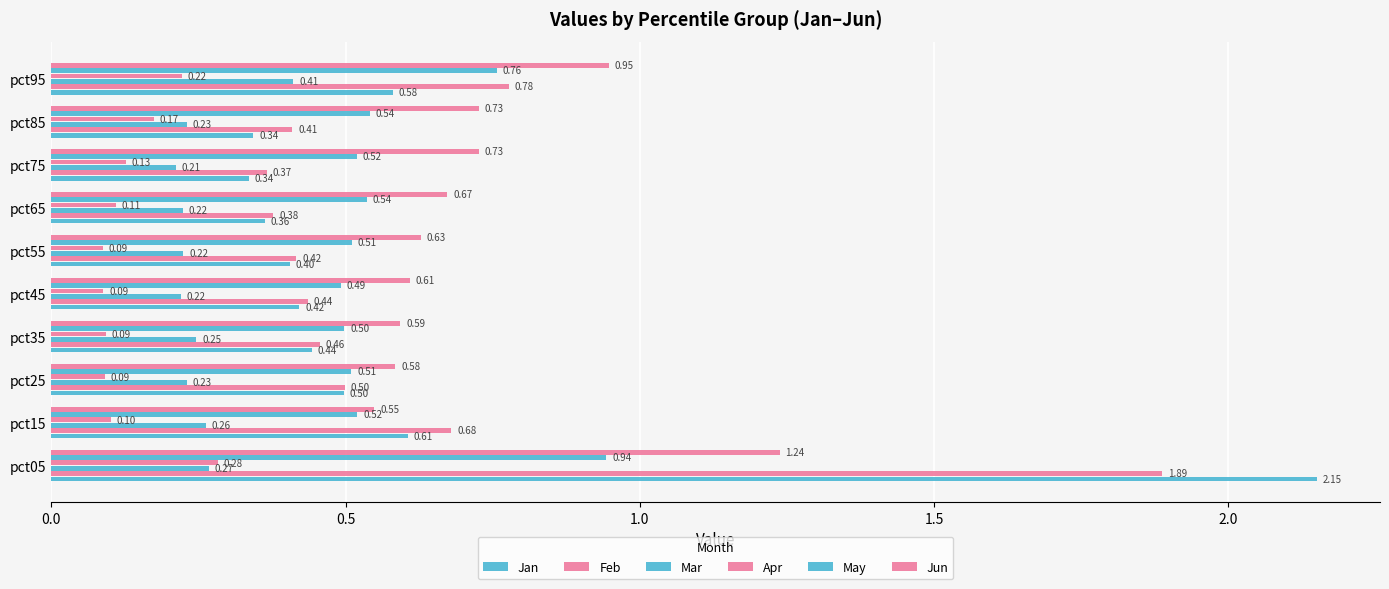

Which series has the largest total across all categories?

Jun